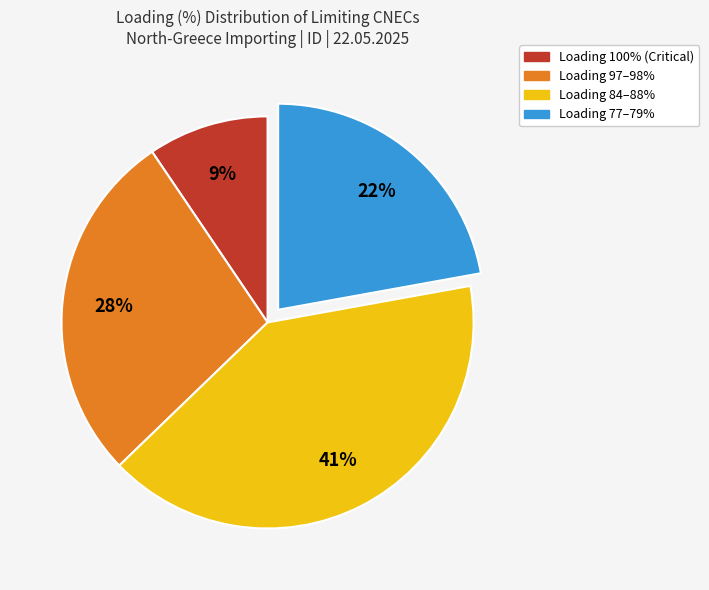

To the nearest percent, what is the average slice percentage?

25%